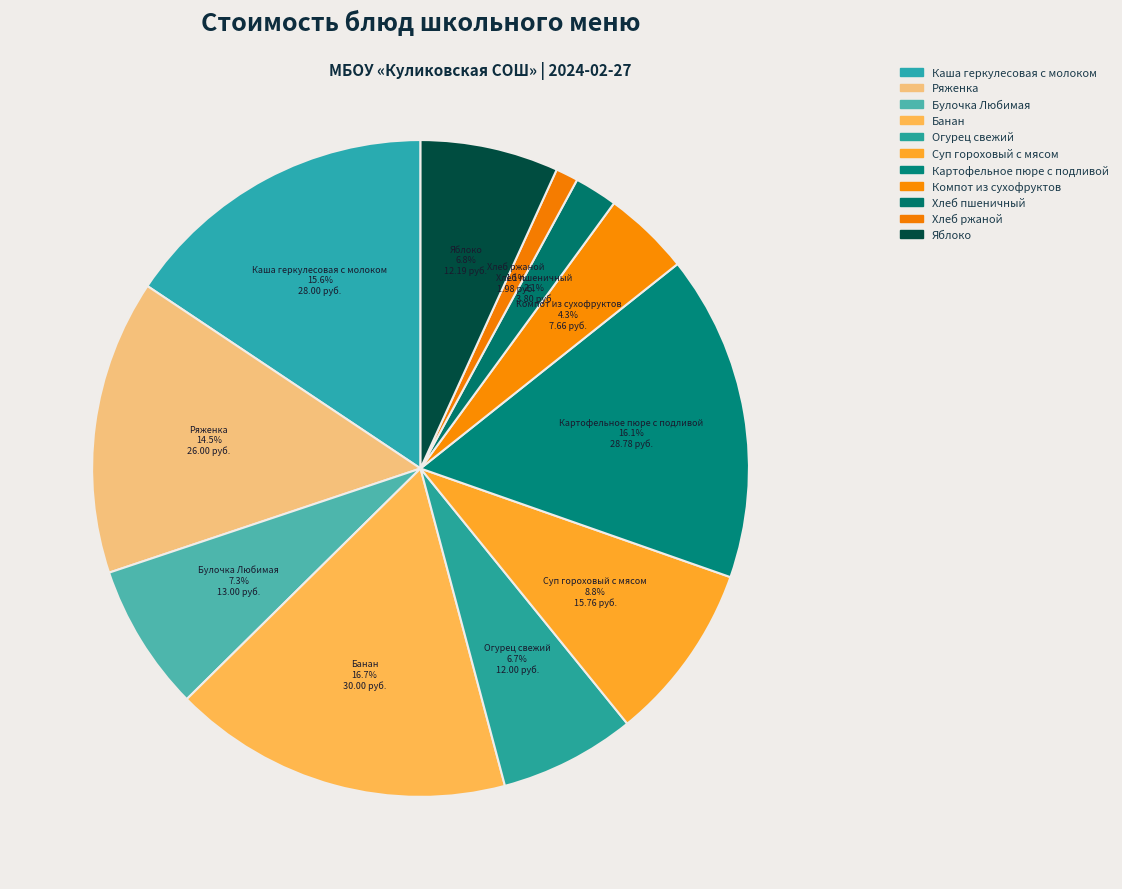

How many segments does this pie chart have?

11